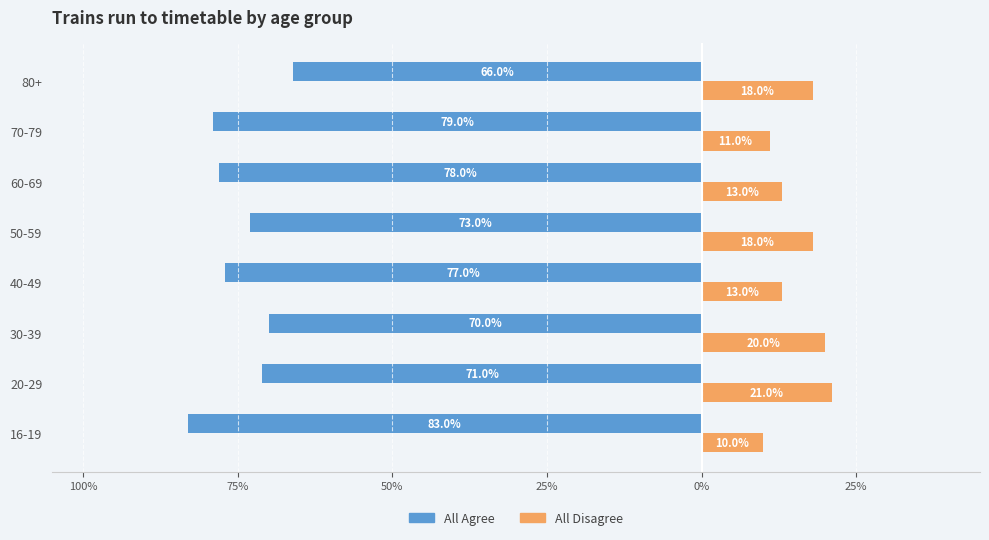

What are all the series names shown in the legend?

All Agree, All Disagree